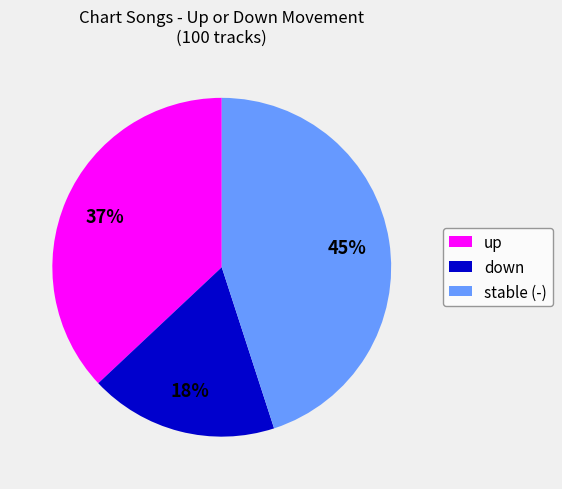

Which category has the smallest portion of the pie?

down